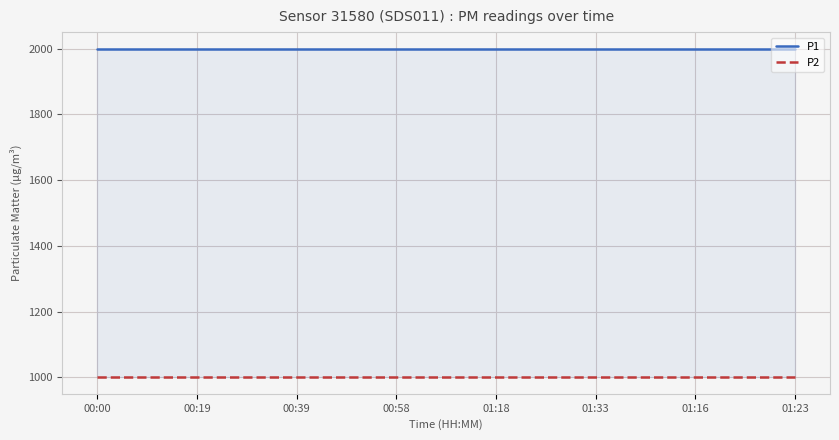

At how many categories does at least one series exceed 1873?

15